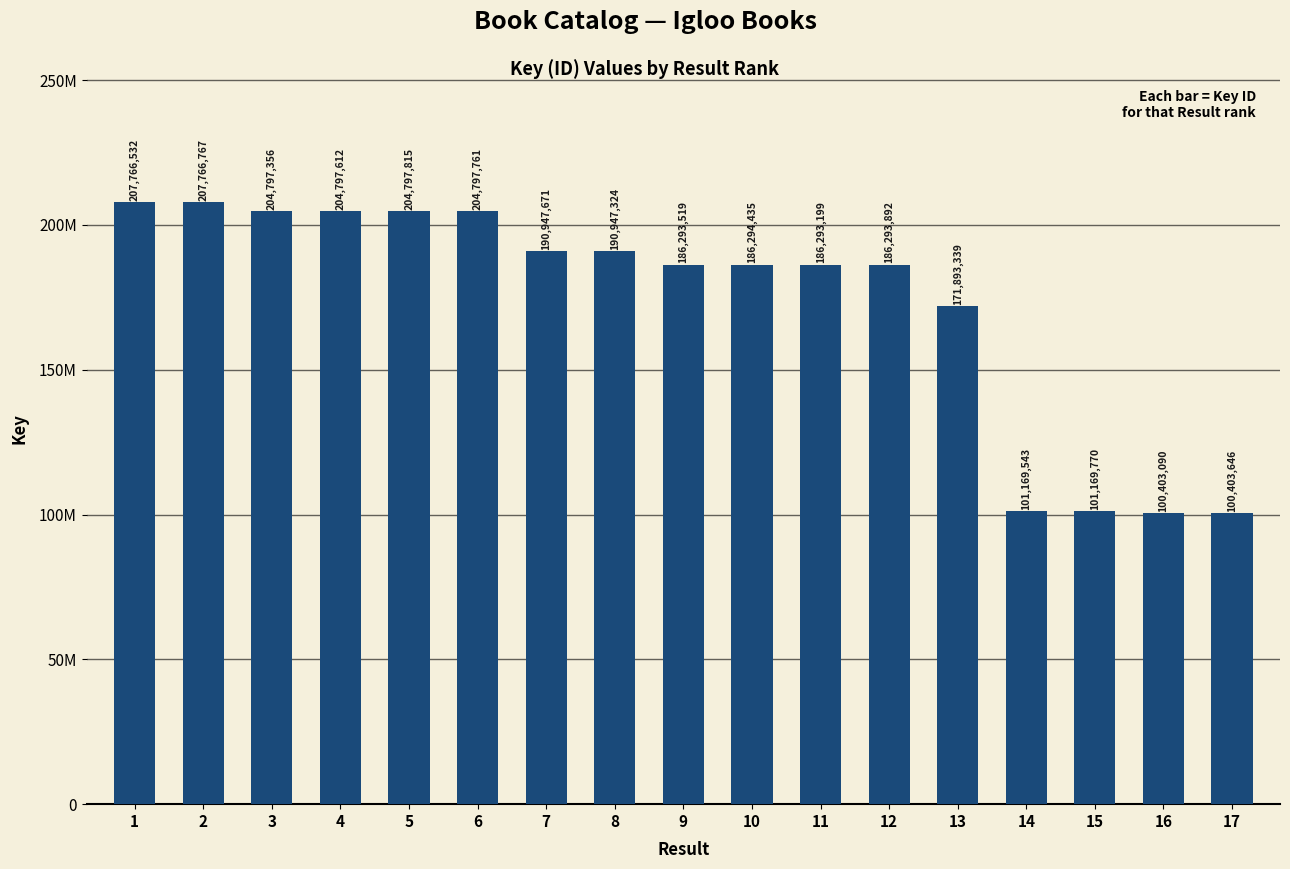

What is the sum of the values at 16 and 6?

305200851